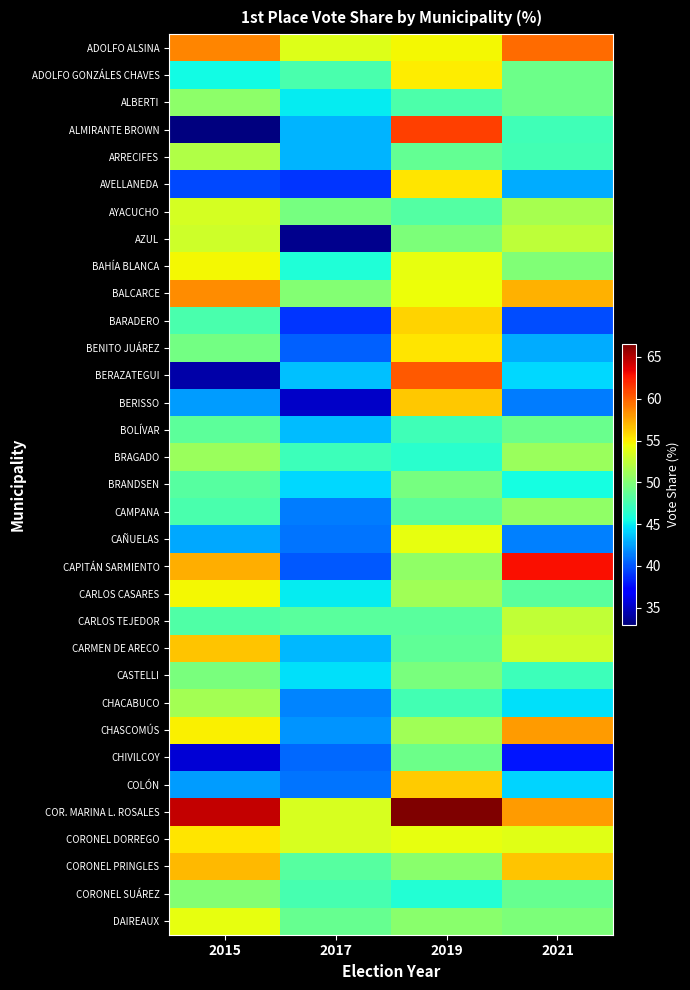

Reading right to left, transcribe all the data shown in this chart.

ADOLFO ALSINA: 2021=59.7	2019=54.7	2017=53.7	2015=58.7
ADOLFO GONZÁLES CHAVES: 2021=49.2	2019=55.1	2017=47.7	2015=45.5
ALBERTI: 2021=49.2	2019=47.9	2017=45.0	2015=50.5
ALMIRANTE BROWN: 2021=47.4	2019=61.2	2017=43.1	2015=33.0
ARRECIFES: 2021=47.5	2019=48.8	2017=43.2	2015=51.9
AVELLANEDA: 2021=42.9	2019=55.4	2017=38.9	2015=39.6
AYACUCHO: 2021=51.5	2019=48.2	2017=49.6	2015=53.3
AZUL: 2021=52.5	2019=49.8	2017=33.4	2015=53.1
BAHÍA BLANCA: 2021=50.0	2019=54.2	2017=46.0	2015=54.7
BALCARCE: 2021=57.2	2019=54.4	2017=50.1	2015=58.5
BARADERO: 2021=39.7	2019=56.0	2017=39.0	2015=47.7
BENITO JUÁREZ: 2021=42.9	2019=55.4	2017=40.4	2015=49.4
BERAZATEGUI: 2021=44.3	2019=60.2	2017=43.5	2015=34.3
BERISSO: 2021=41.3	2019=56.4	2017=35.1	2015=42.3
BOLÍVAR: 2021=49.0	2019=47.3	2017=43.4	2015=48.5
BRAGADO: 2021=51.0	2019=46.3	2017=47.2	2015=51.0
BRANDSEN: 2021=45.6	2019=49.5	2017=44.3	2015=48.2
CAMPANA: 2021=50.6	2019=48.5	2017=41.3	2015=47.7
CAÑUELAS: 2021=41.4	2019=54.1	2017=41.1	2015=42.8
CAPITÁN SARMIENTO: 2021=62.9	2019=50.6	2017=40.1	2015=57.3
CARLOS CASARES: 2021=48.3	2019=51.2	2017=45.0	2015=54.6
CARLOS TEJEDOR: 2021=52.6	2019=48.4	2017=48.4	2015=47.9
CARMEN DE ARECO: 2021=53.1	2019=48.6	2017=43.2	2015=56.5
CASTELLI: 2021=47.2	2019=49.7	2017=44.6	2015=49.7
CHACABUCO: 2021=44.5	2019=47.4	2017=41.6	2015=51.4
CHASCOMÚS: 2021=58.0	2019=51.3	2017=42.1	2015=54.9
CHIVILCOY: 2021=37.9	2019=49.2	2017=40.6	2015=35.5
COLÓN: 2021=44.2	2019=56.2	2017=41.0	2015=42.4
COR. MARINA L. ROSALES: 2021=57.9	2019=66.5	2017=53.5	2015=64.4
CORONEL DORREGO: 2021=53.9	2019=54.1	2017=53.4	2015=55.4
CORONEL PRINGLES: 2021=56.5	2019=50.3	2017=48.2	2015=56.9
CORONEL SUÁREZ: 2021=48.9	2019=46.2	2017=47.6	2015=50.1
DAIREAUX: 2021=49.8	2019=50.4	2017=48.9	2015=54.1